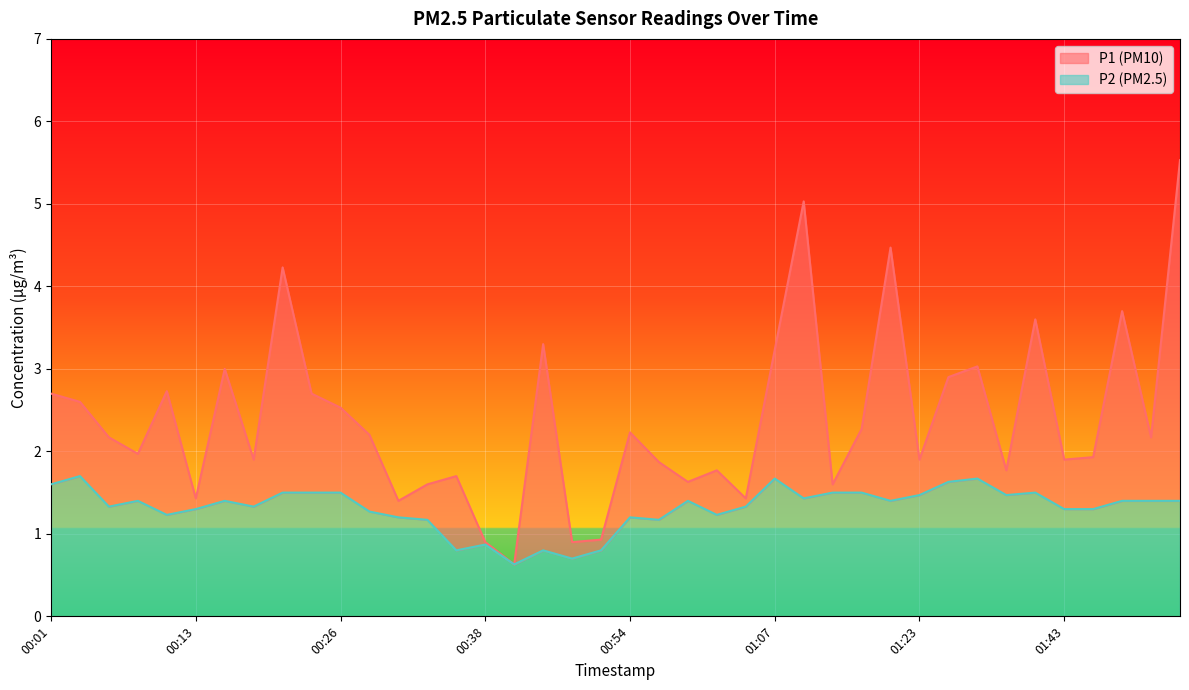

True or false: P2 and P1 cross at least once.

False